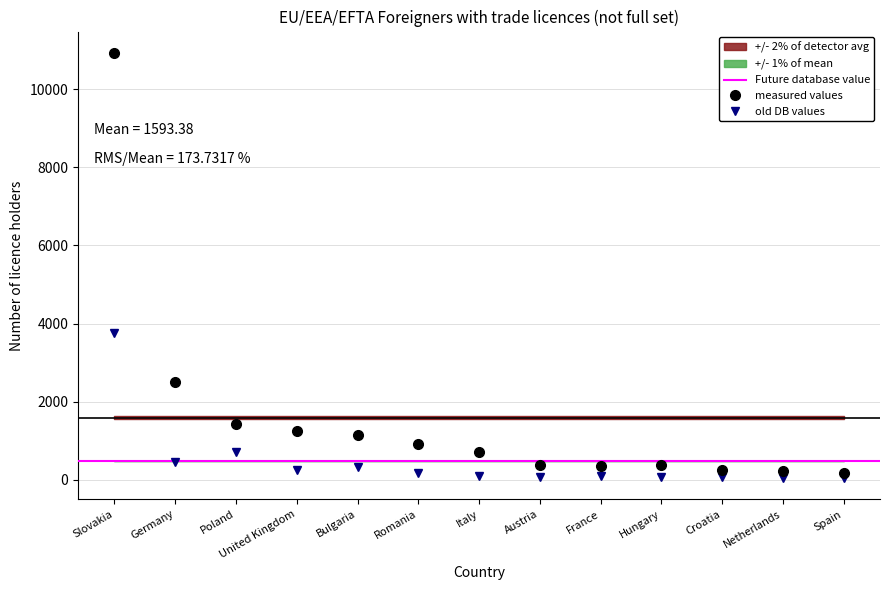

True or false: Males and Females intersect in this chart.

False